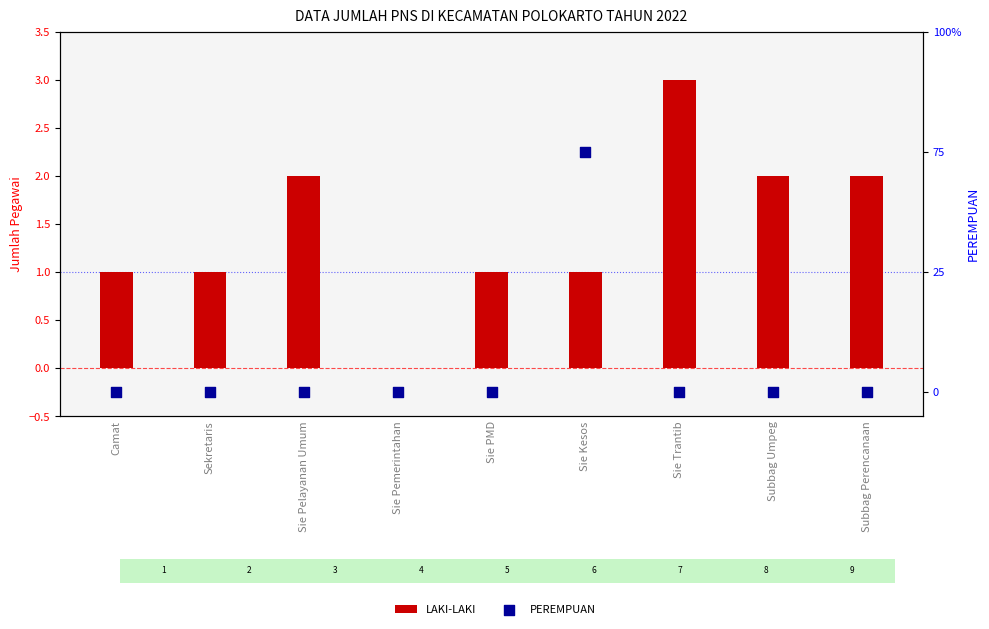

Which series reaches the maximum Y coordinate?

LAKI-LAKI